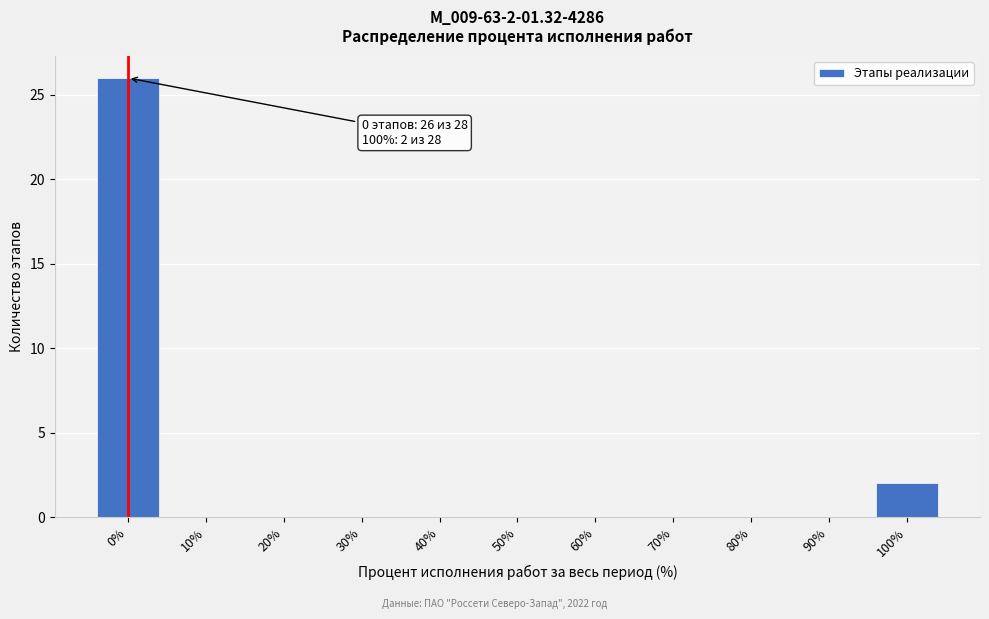

Reading left to right, list all the values displayed in this chart.

0%=26	10%=0	20%=0	30%=0	40%=0	50%=0	60%=0	70%=0	80%=0	90%=0	100%=2